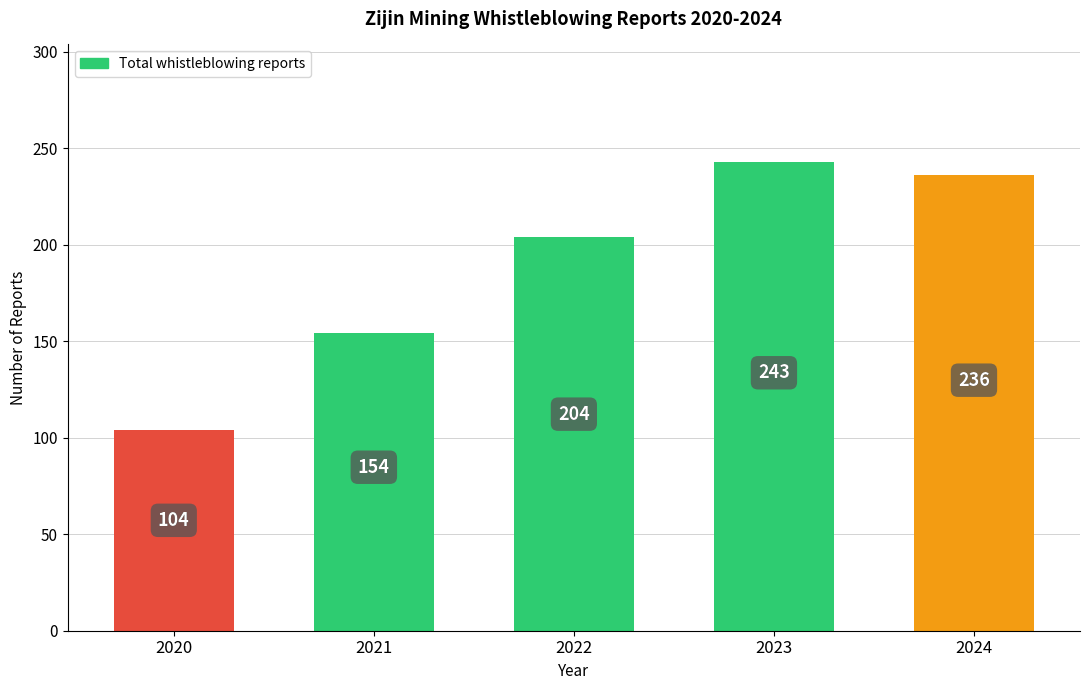

How many distinct data groups are displayed?

1